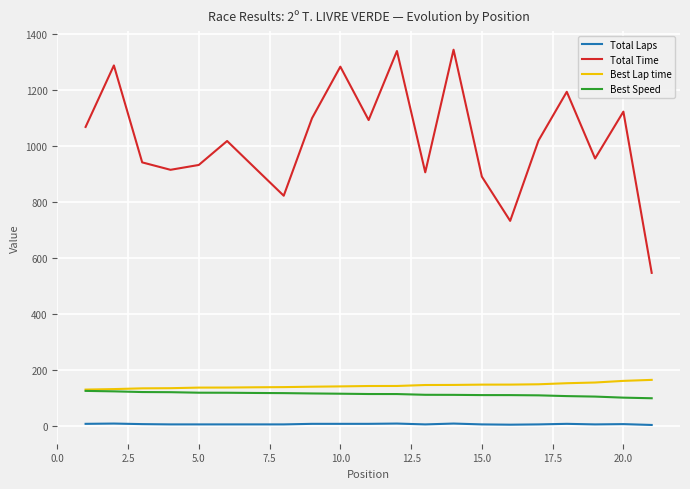

Does the chart display data point markers on the line(s)?

No